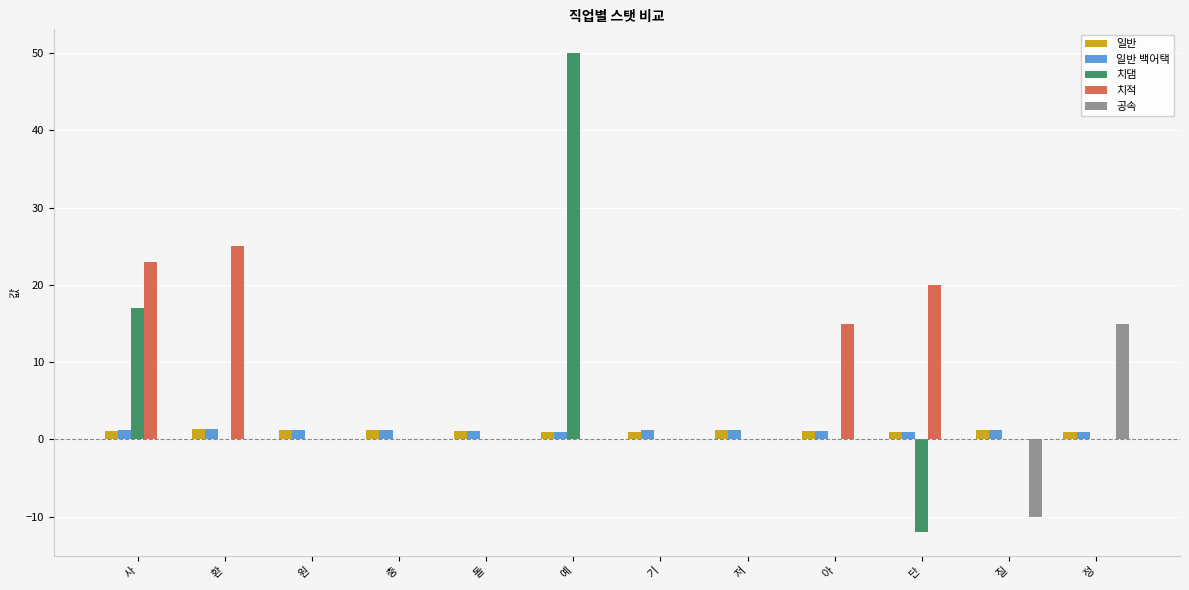

How many distinct data groups are displayed?

5